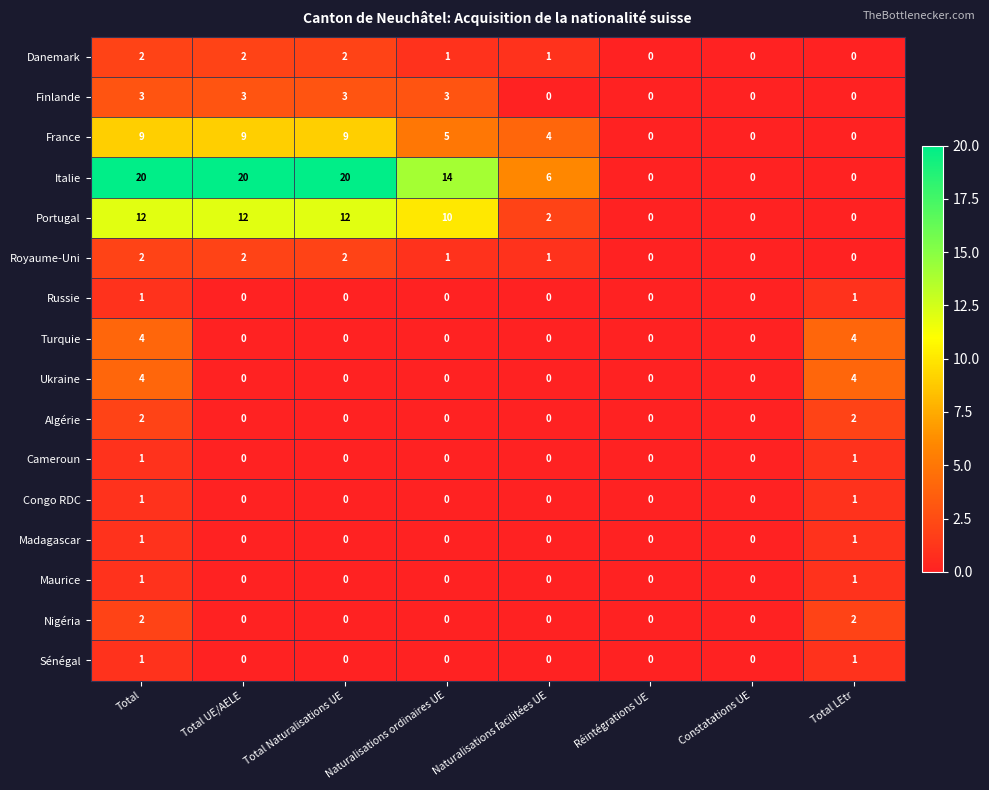

Which series has the largest range (max minus min)?

Italie